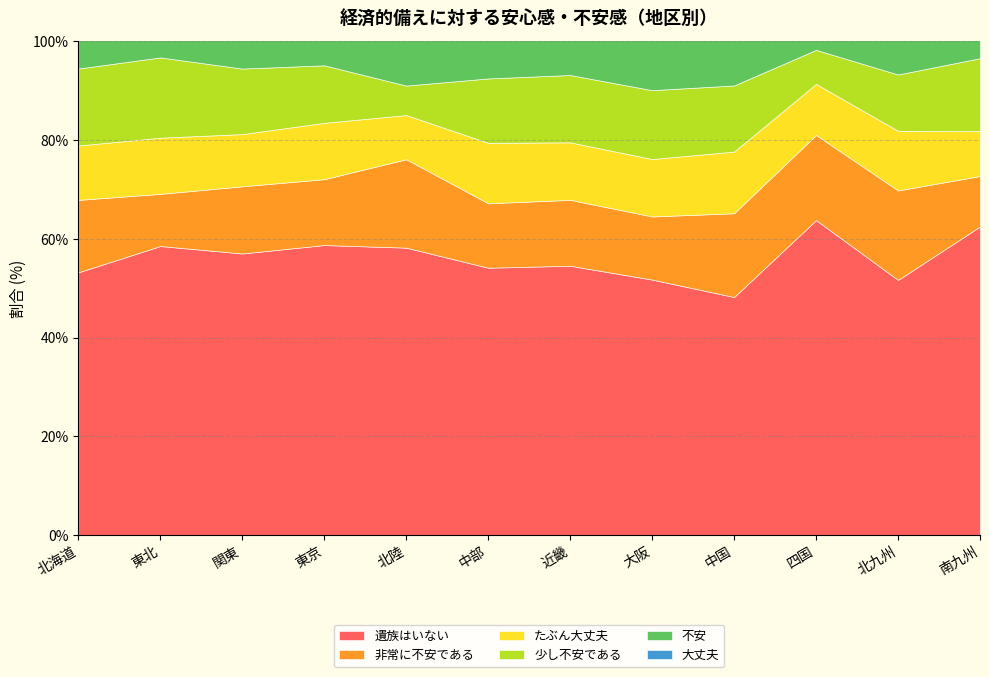

True or false: 大丈夫 has a value of 3.8 at 近畿.

False